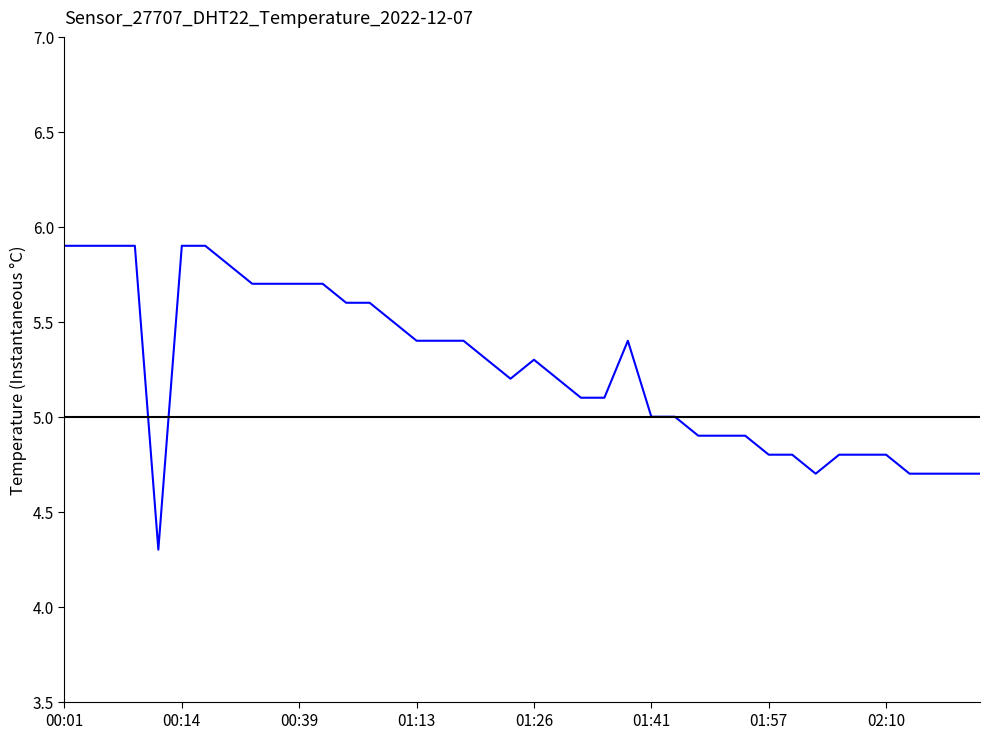

What is the difference between the maximum and minimum values?

1.6